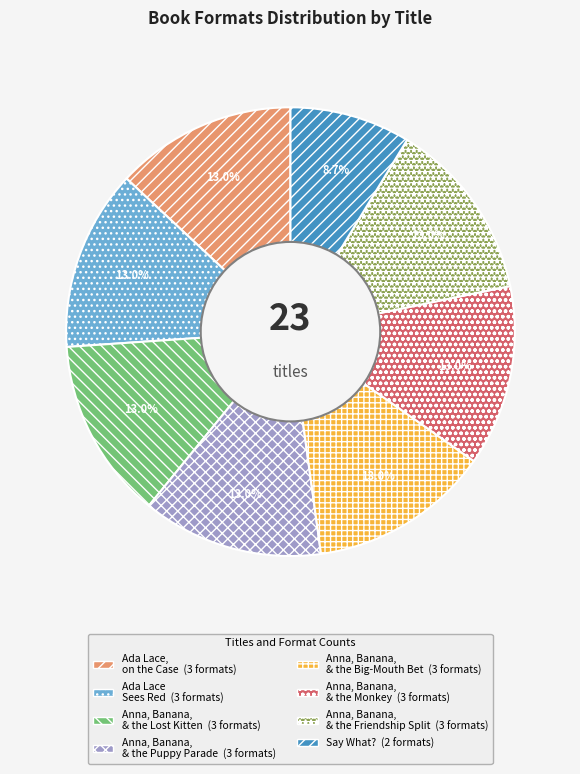

To the nearest percent, what is the difference between the largest and smallest slice percentages?

4%